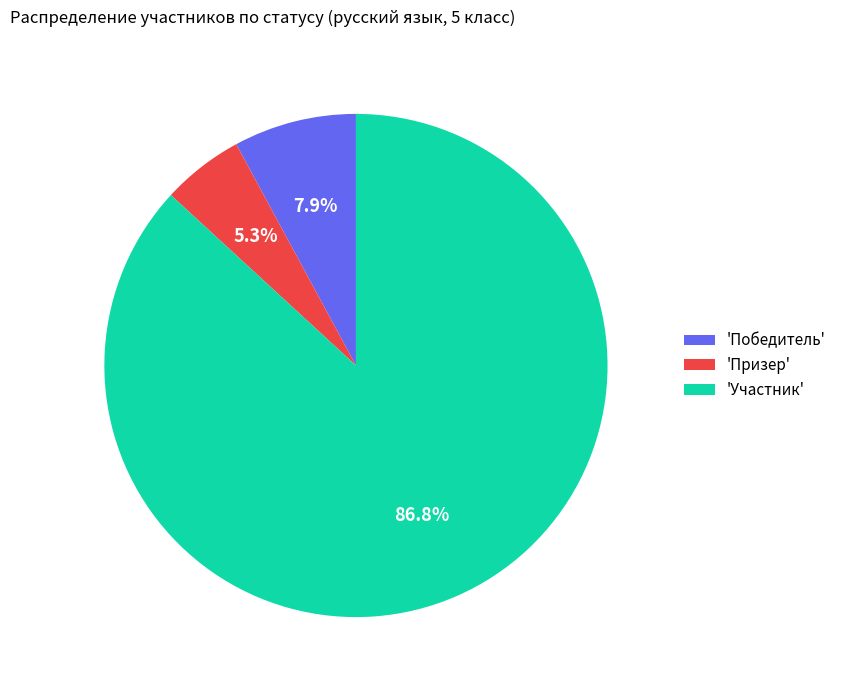

To the nearest percent, what is the difference between the largest and smallest slice percentages?

82%